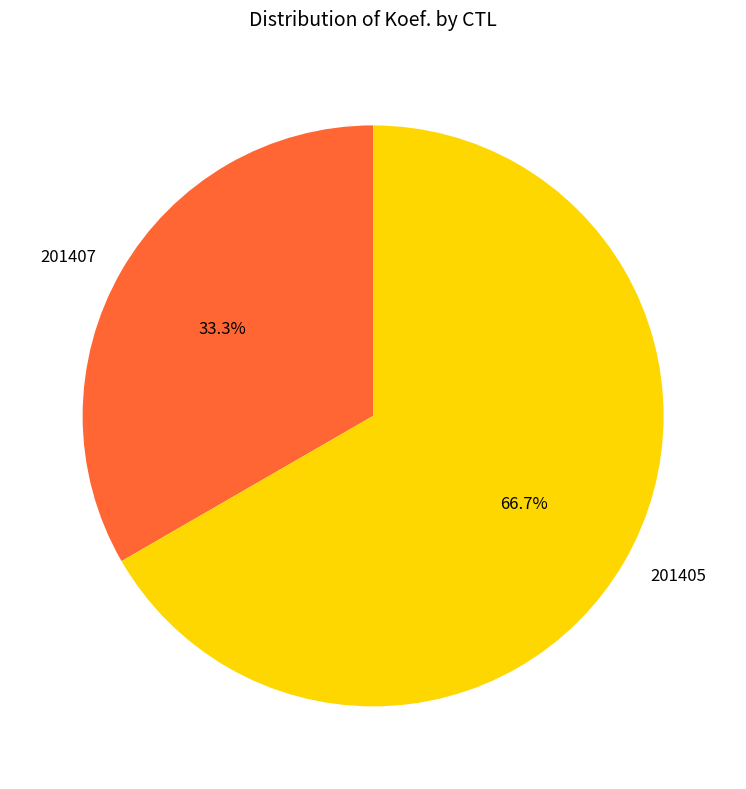

Is there a majority slice in this chart?

Yes